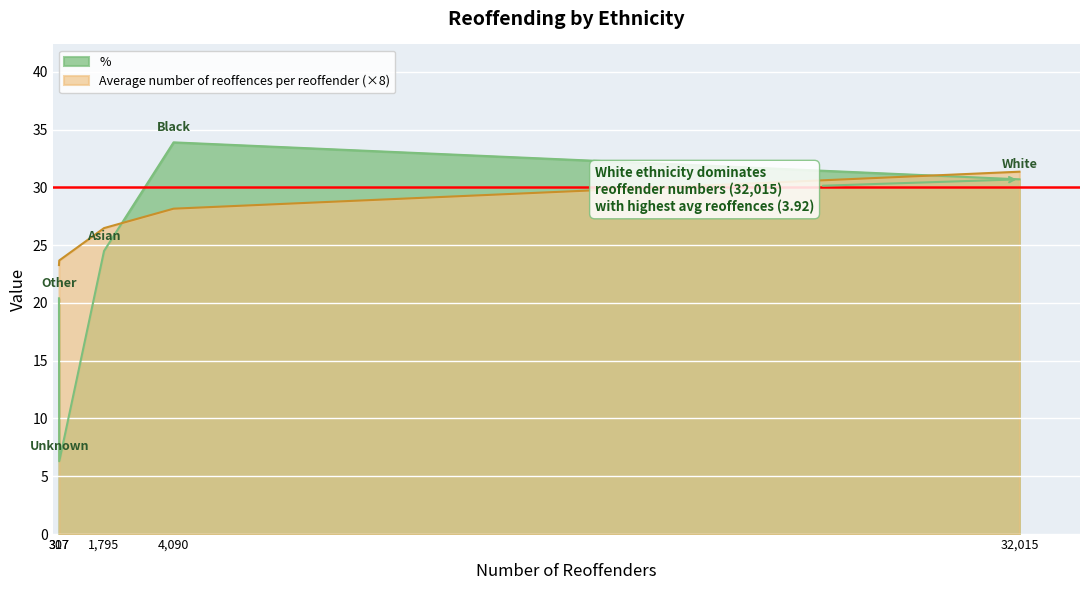

How many lines are shown in the chart?

2